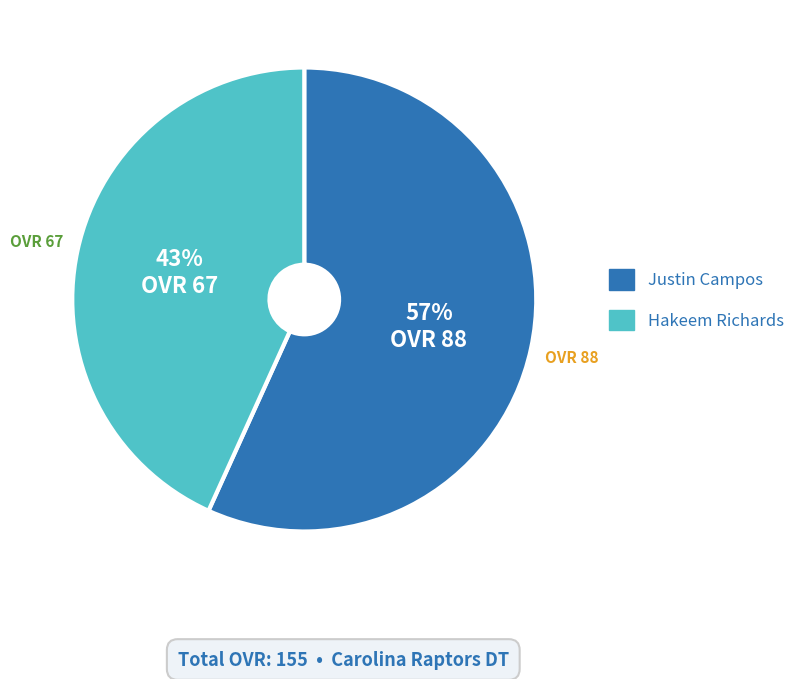

Which category has the smallest portion of the pie?

Hakeem Richards